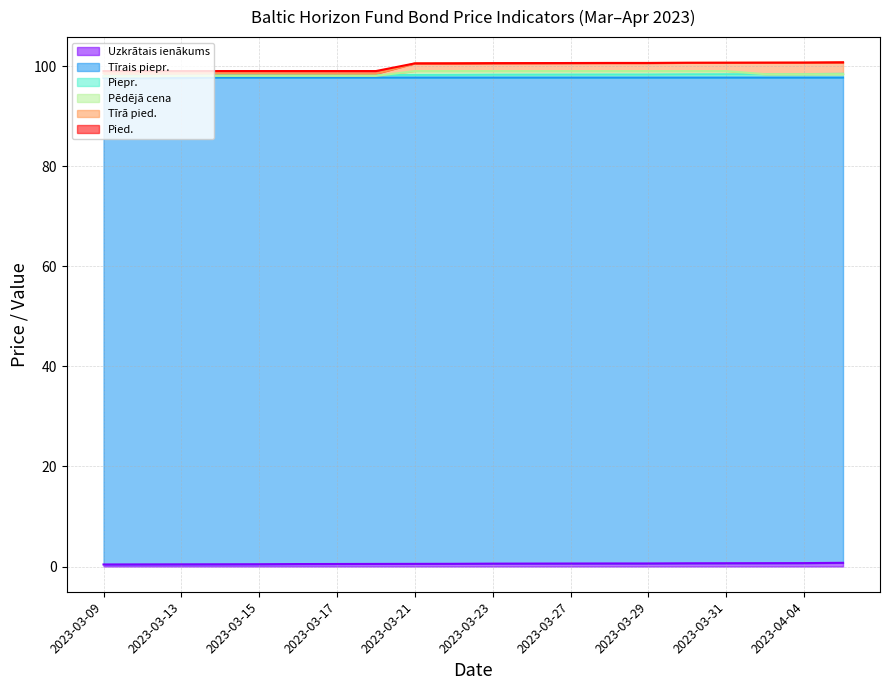

The Uzkrātais ienākums series shows 0.1 at 2023-03-10. True or false?

False